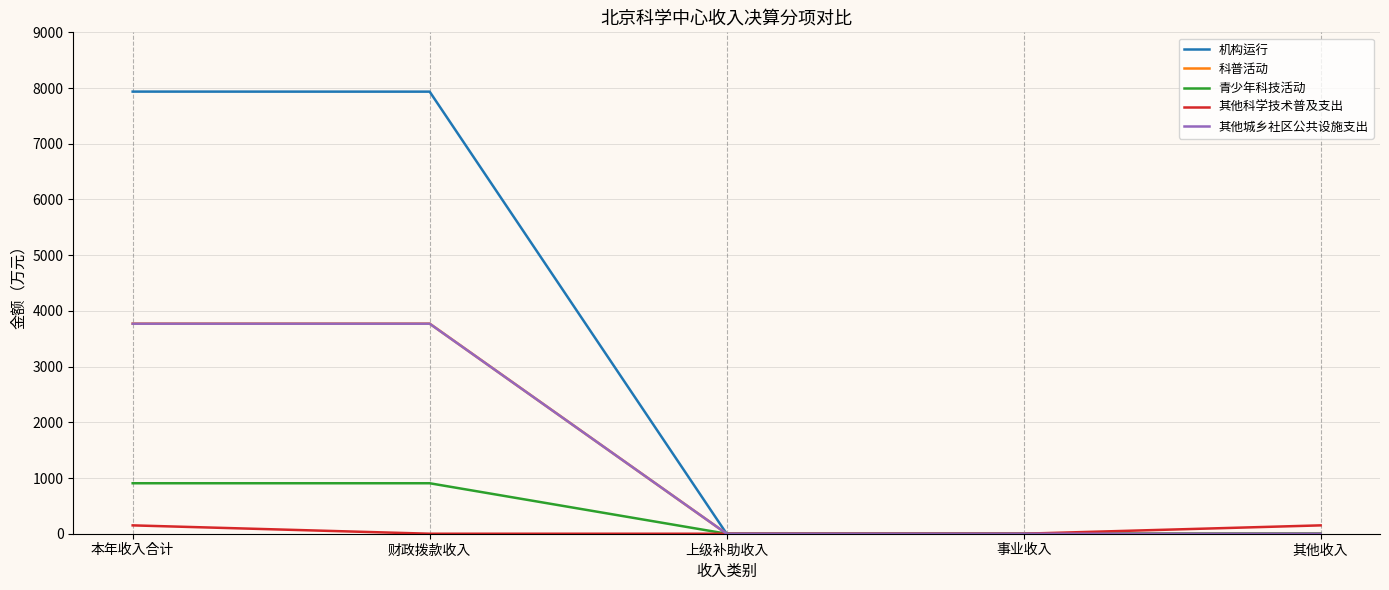

What is the difference between the maximum and minimum values in the 青少年科技活动 series?

906.0